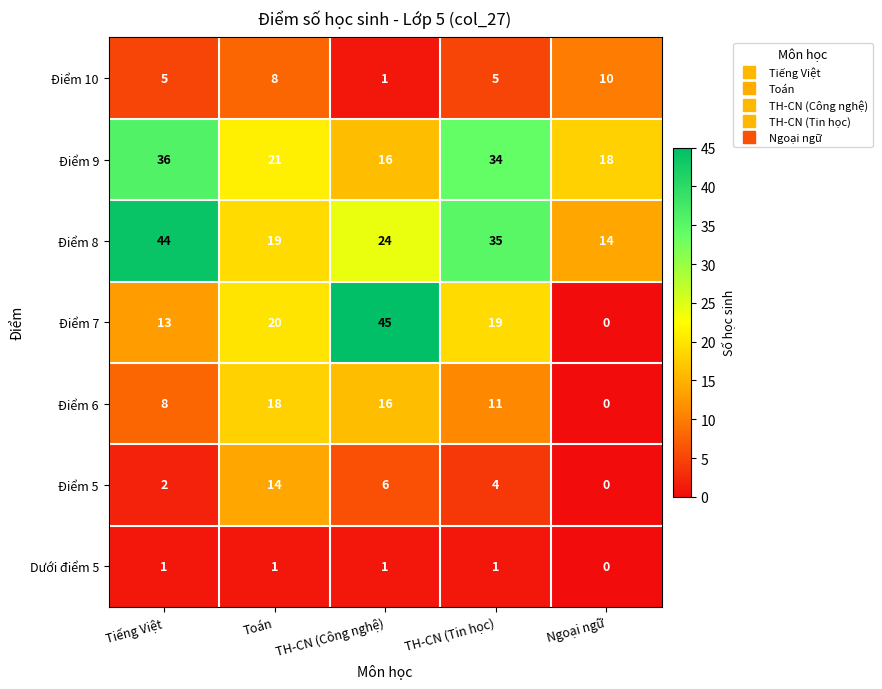

List the series in order of their peak value, lowest first.

Dưới điểm 5, Điểm 10, Điểm 5, Điểm 6, Điểm 9, Điểm 8, Điểm 7